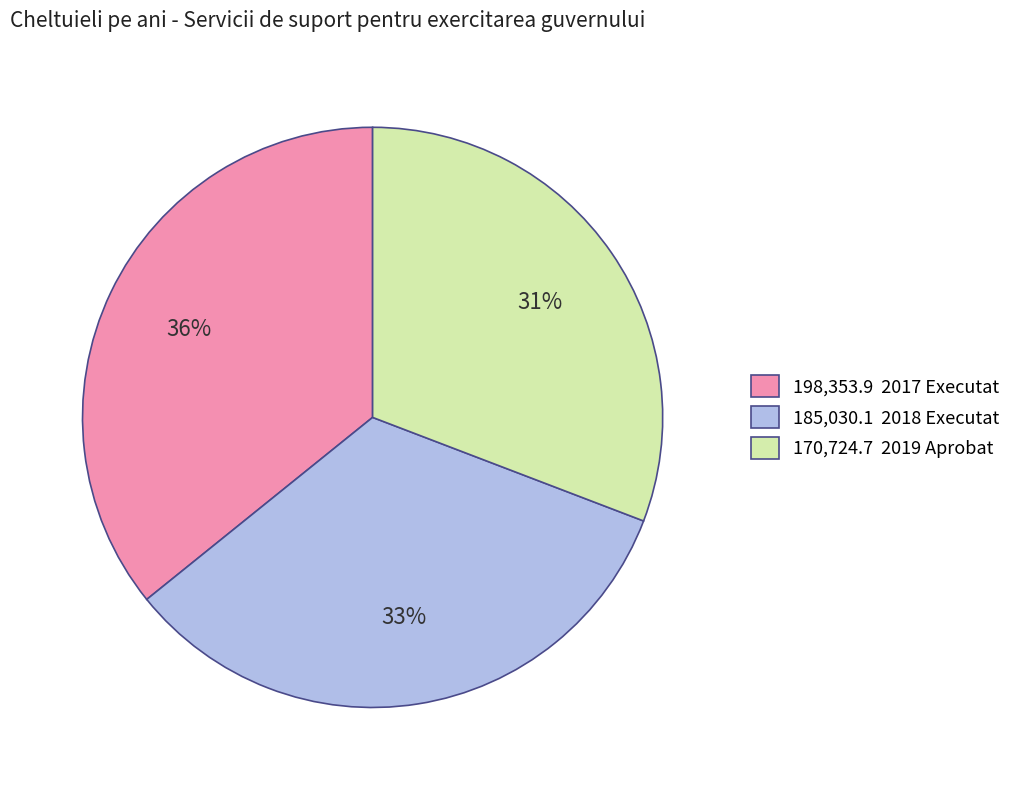

To the nearest percent, what is the combined percentage of 198,353.9 2017 Executat and 185,030.1 2018 Executat?

69%